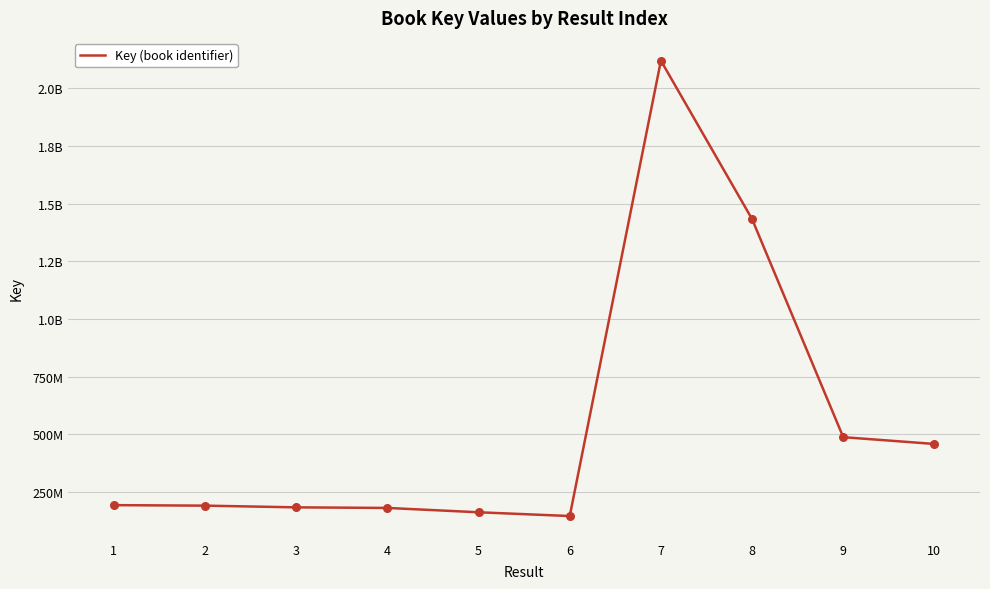

Approximately how many times larger is the value at 1 compared to 2?

1.0